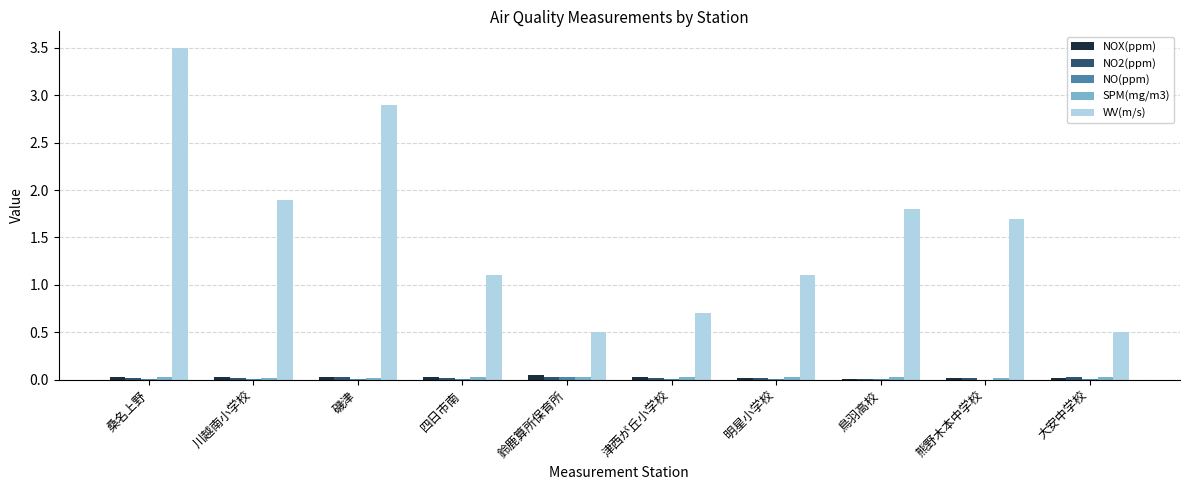

At which category is the sum across all series the highest?

桑名上野